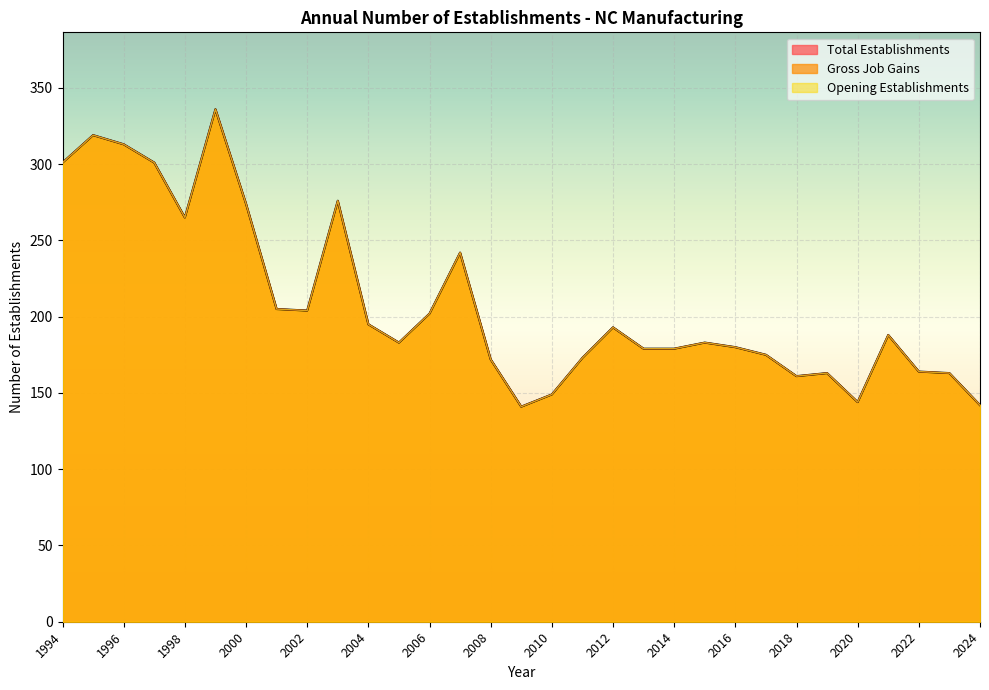

The Opening Establishments series shows 319 at 1995. True or false?

True